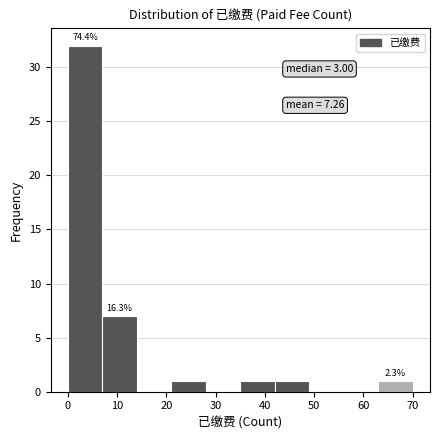

Over which range of the x-axis is the bar tallest?

0 to 7